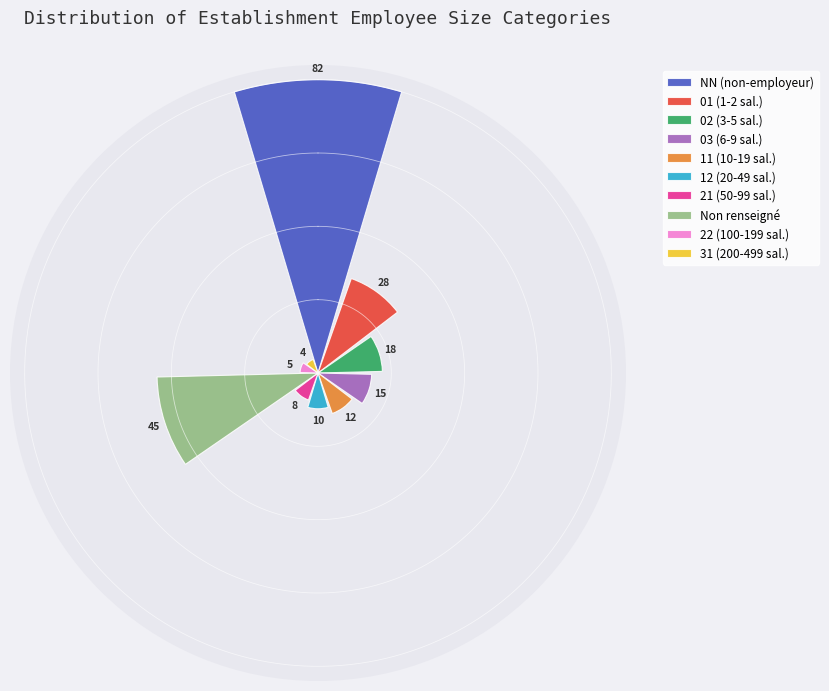

What is the maximum value shown in the chart?

82